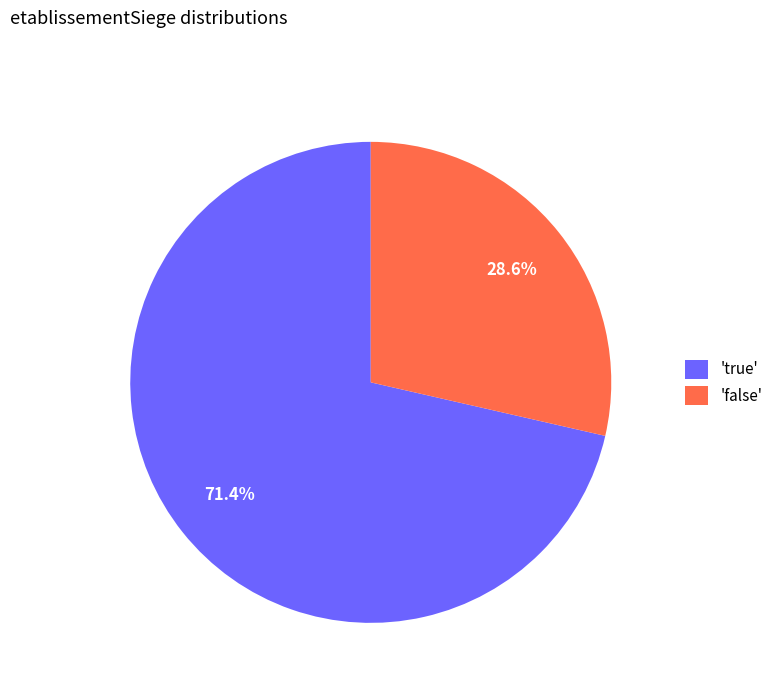

Approximately how many times larger is the value at 'false' compared to 'true'?

0.4